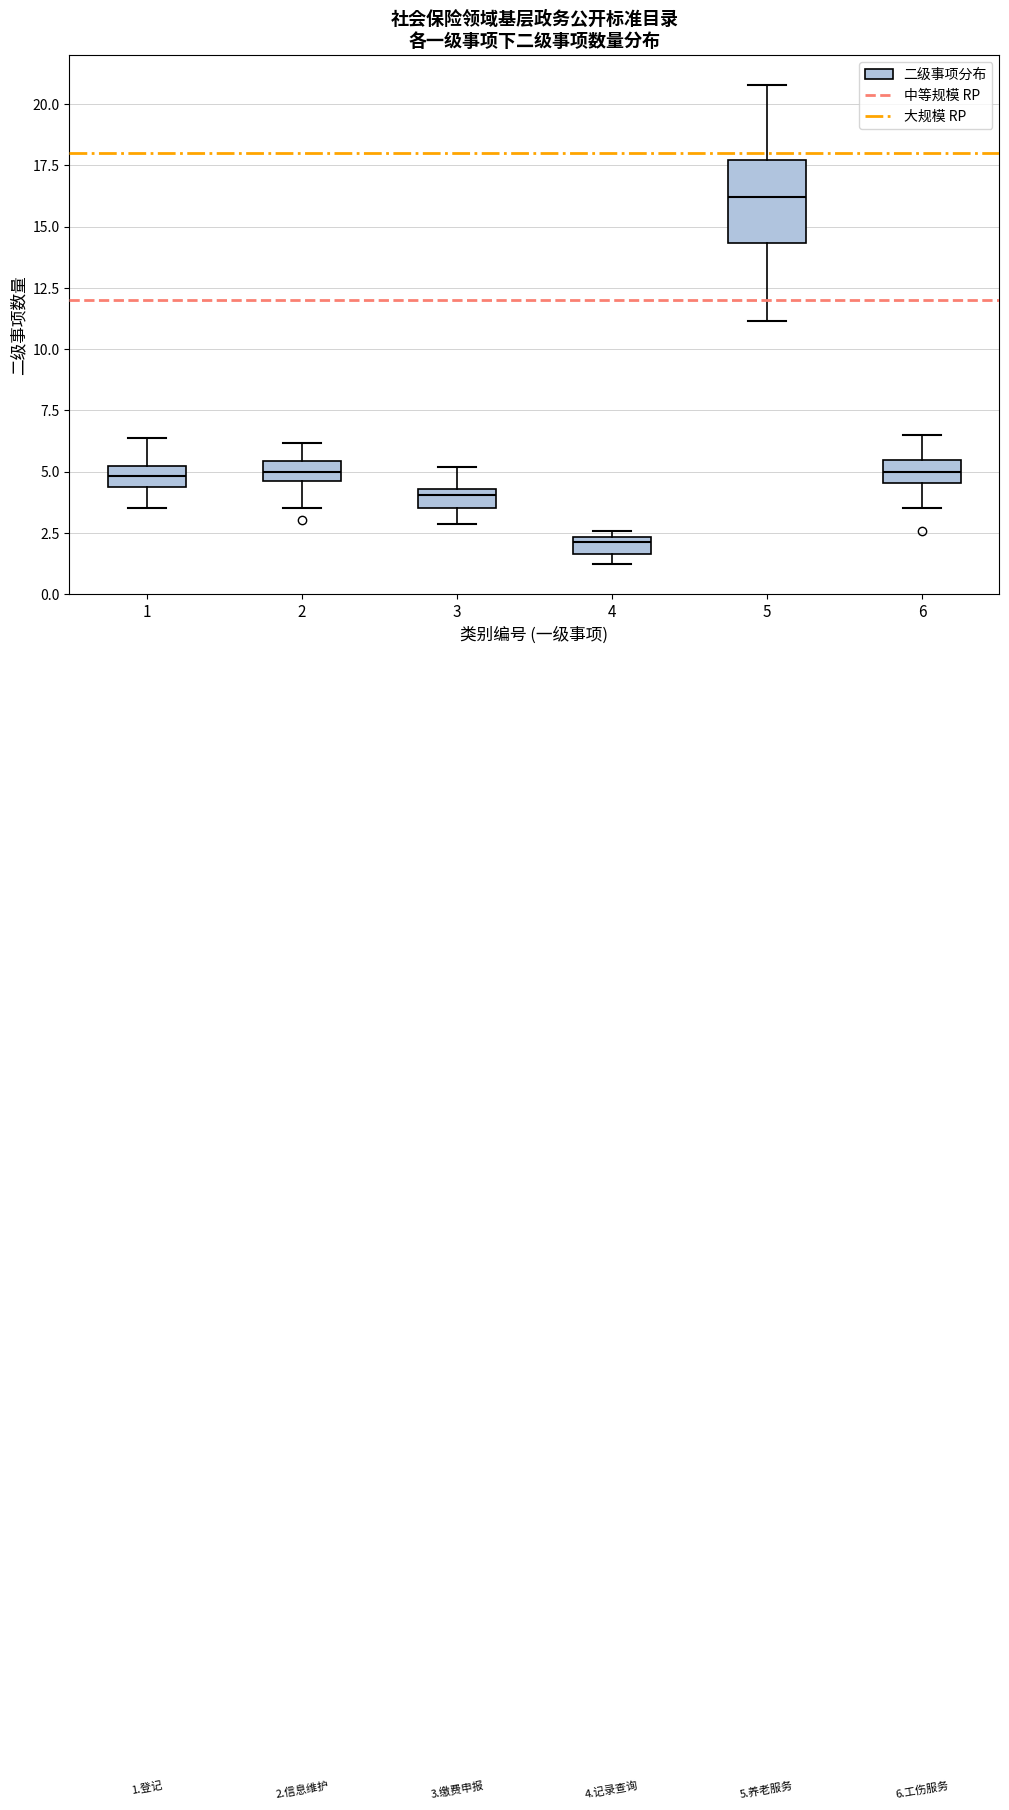

Which box's median line is the highest?

5